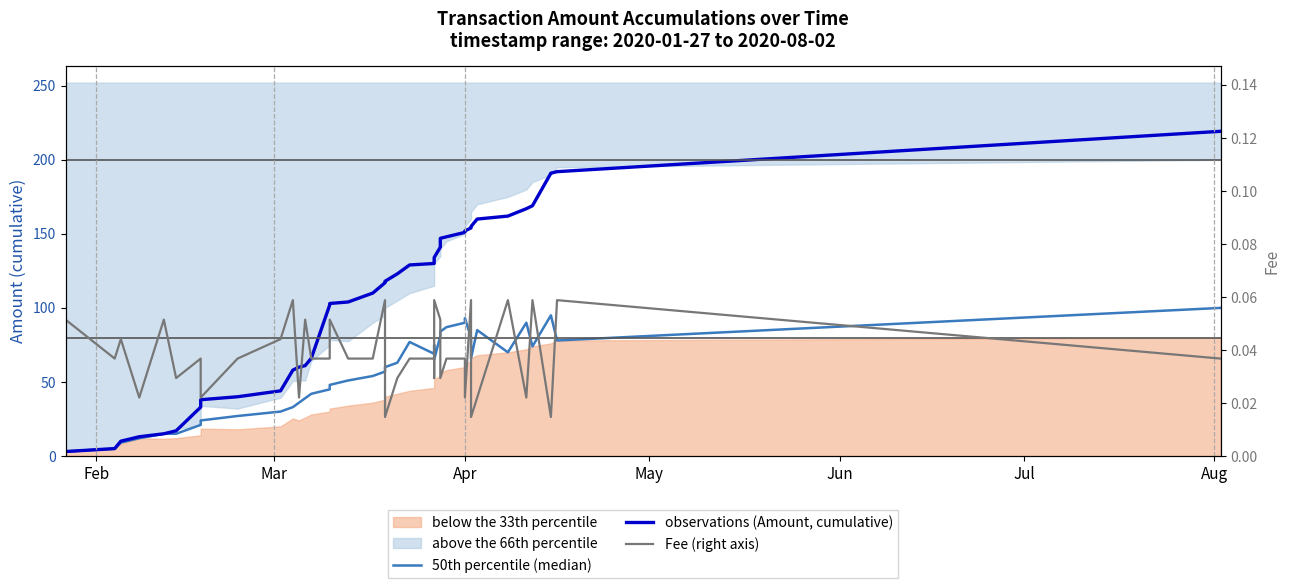

List the series in order of their peak value, highest first.

observations (Amount, cumulative), 50th percentile (median), Fee (right axis)